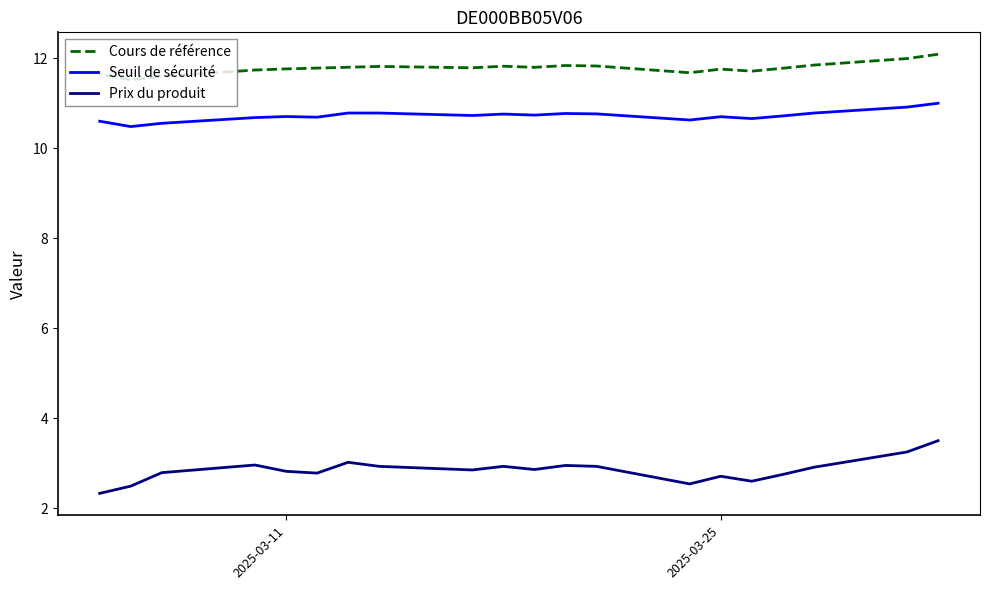

The Prix du produit series shows 3.2 at 2025-03-31. True or false?

True